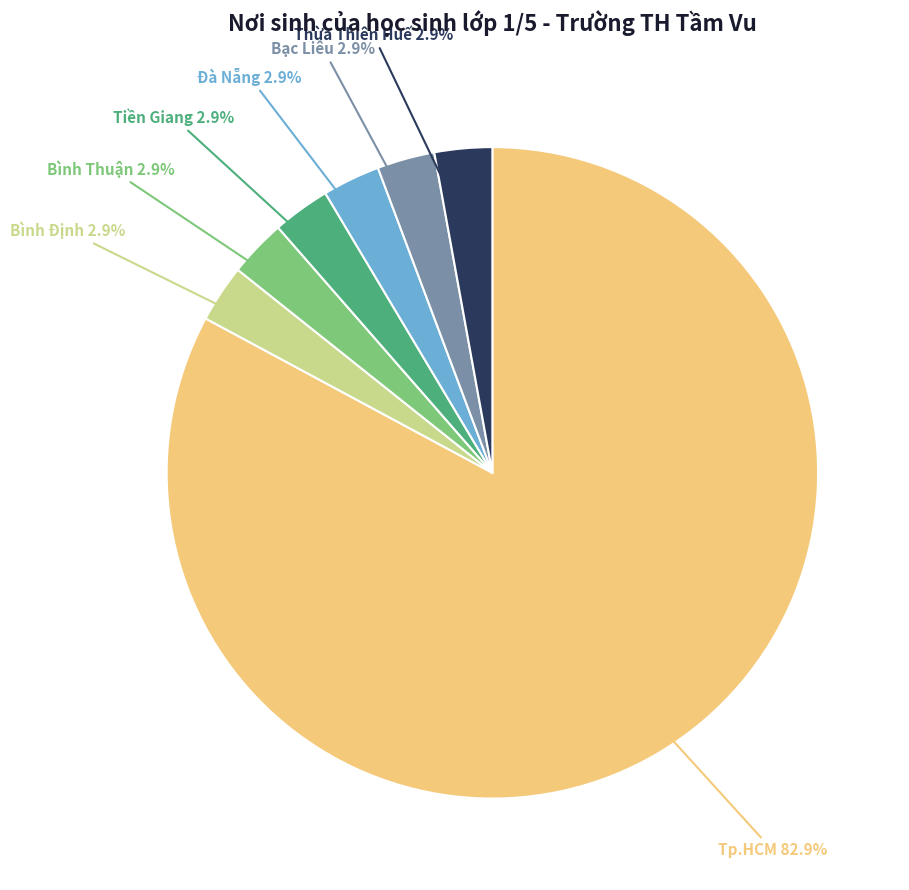

Is there a majority slice in this chart?

Yes